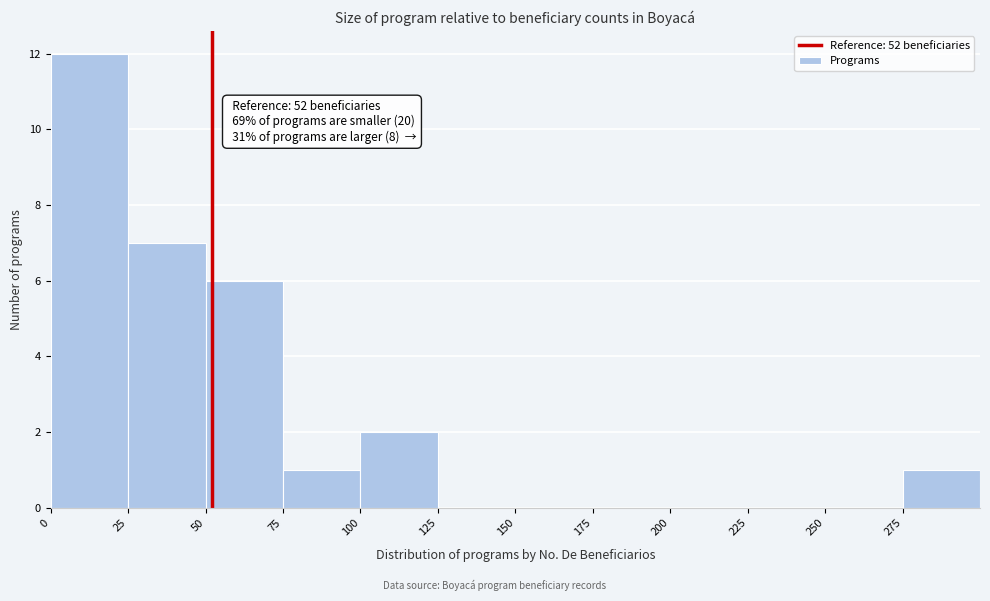

Which range on the x-axis has the tallest bar?

0 to 25